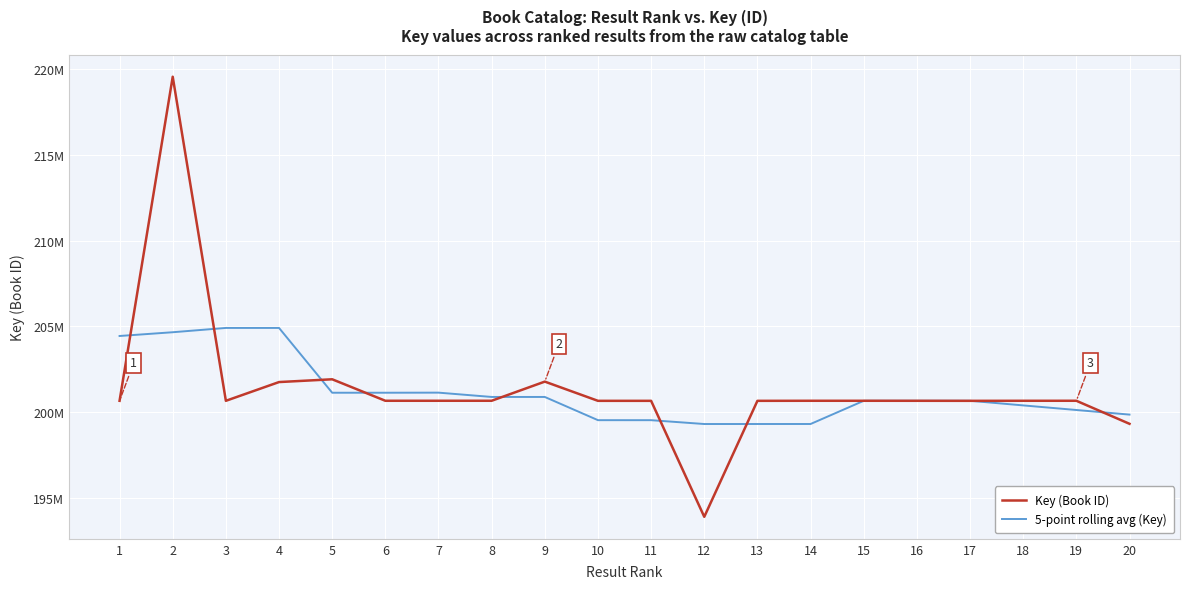

How many interior local valleys does the Key (Book ID) series have?

4